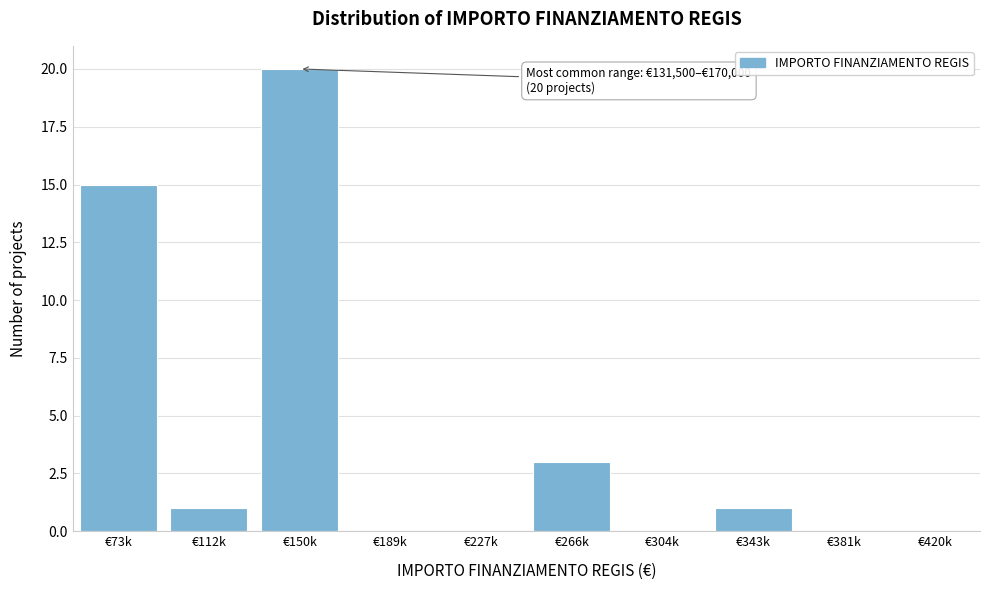

Reading left to right, what are all the values shown in this chart?

€73k=15	€112k=1	€150k=20	€189k=0	€227k=0	€266k=3	€304k=0	€343k=1	€381k=0	€420k=0